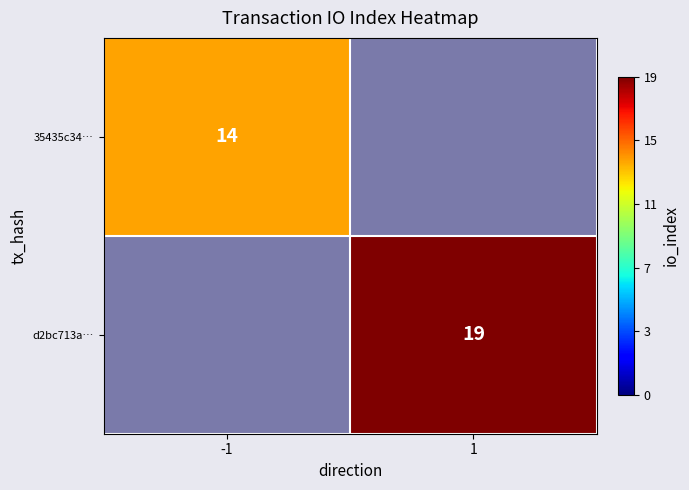

What is the smallest value displayed?

14.0